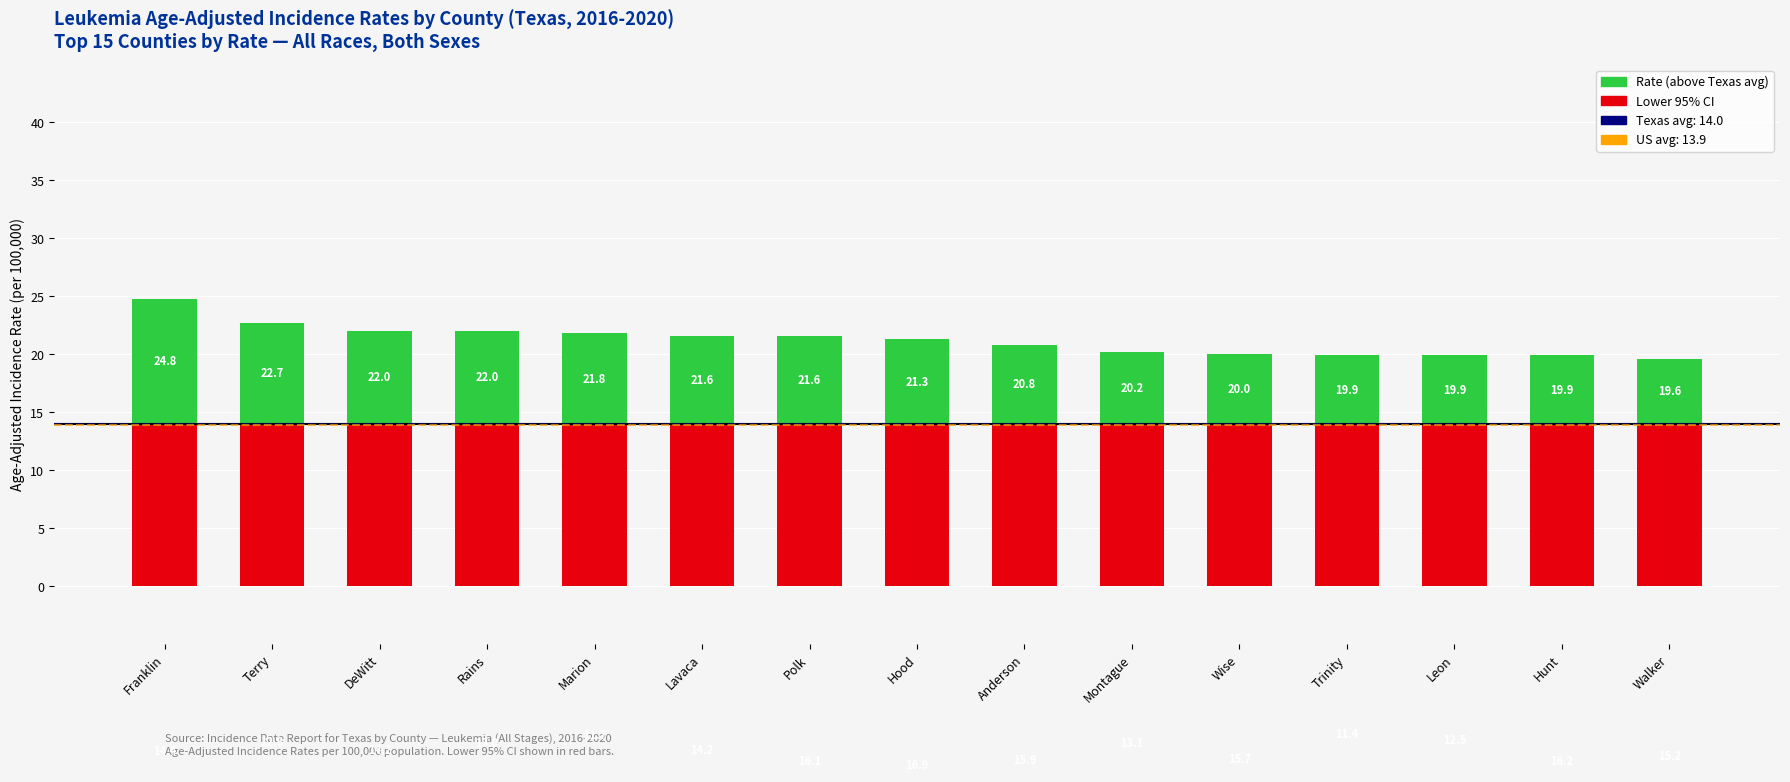

Where is Above Texas Avg nearest to the value 8?

DeWitt